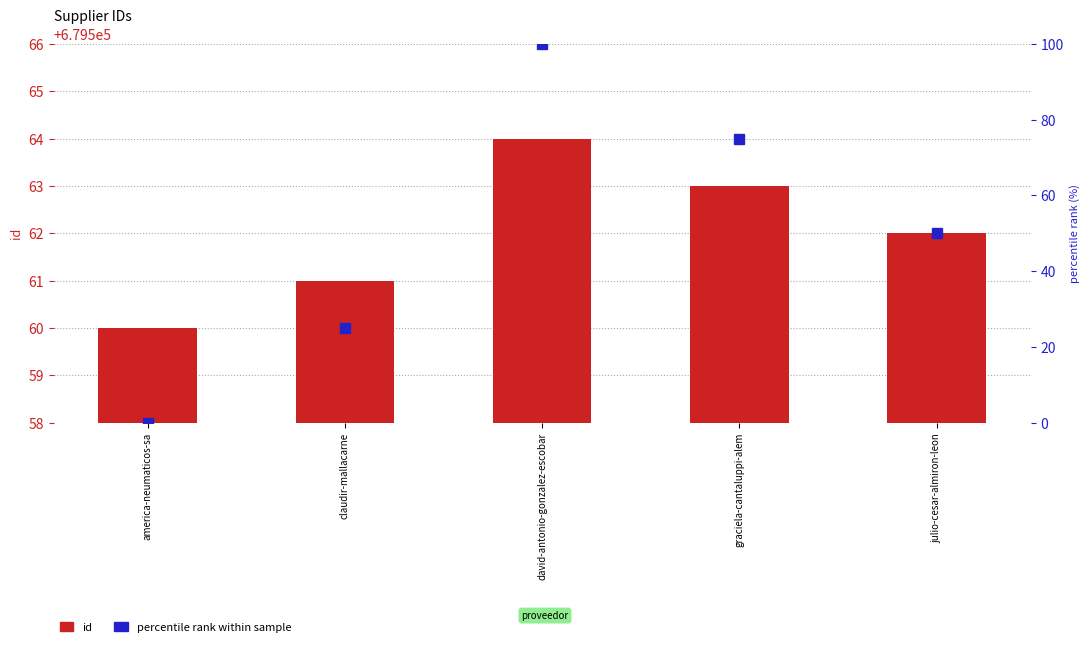

What position from the left is graciela-cantaluppi-alem?

4